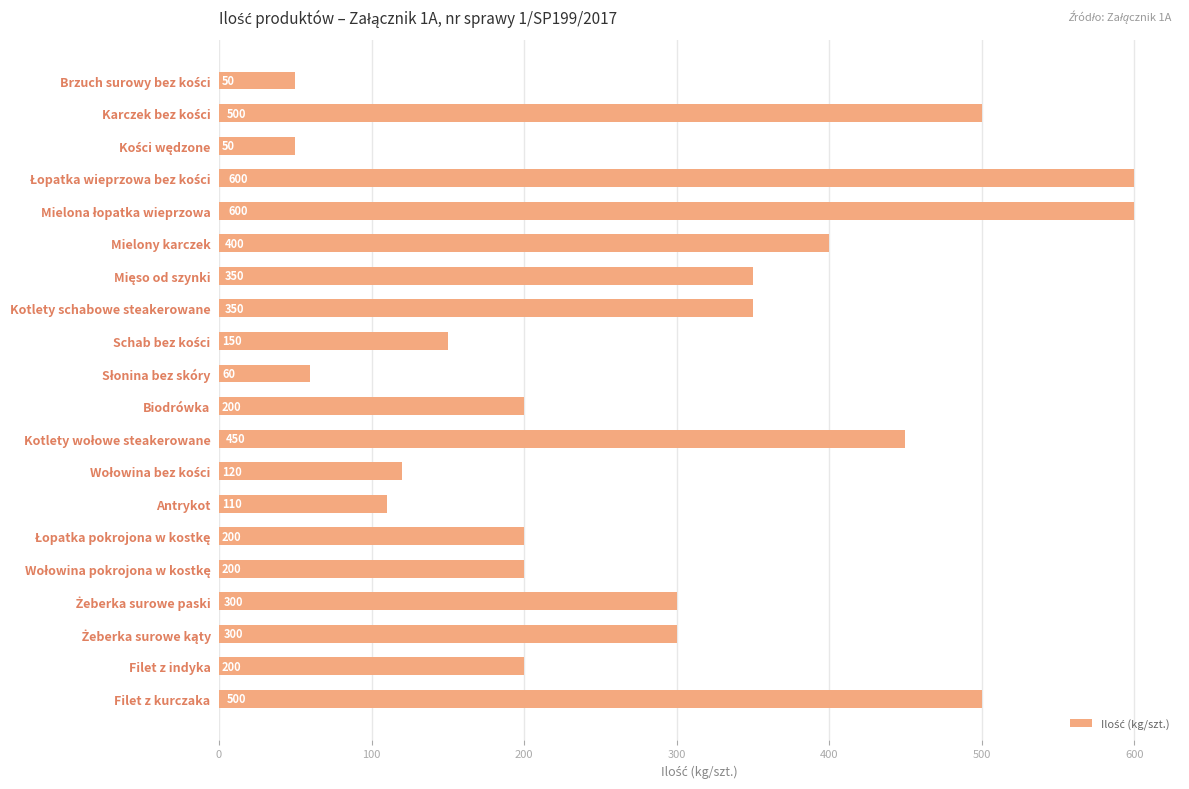

What is the value of the 17th bar from the top?

300